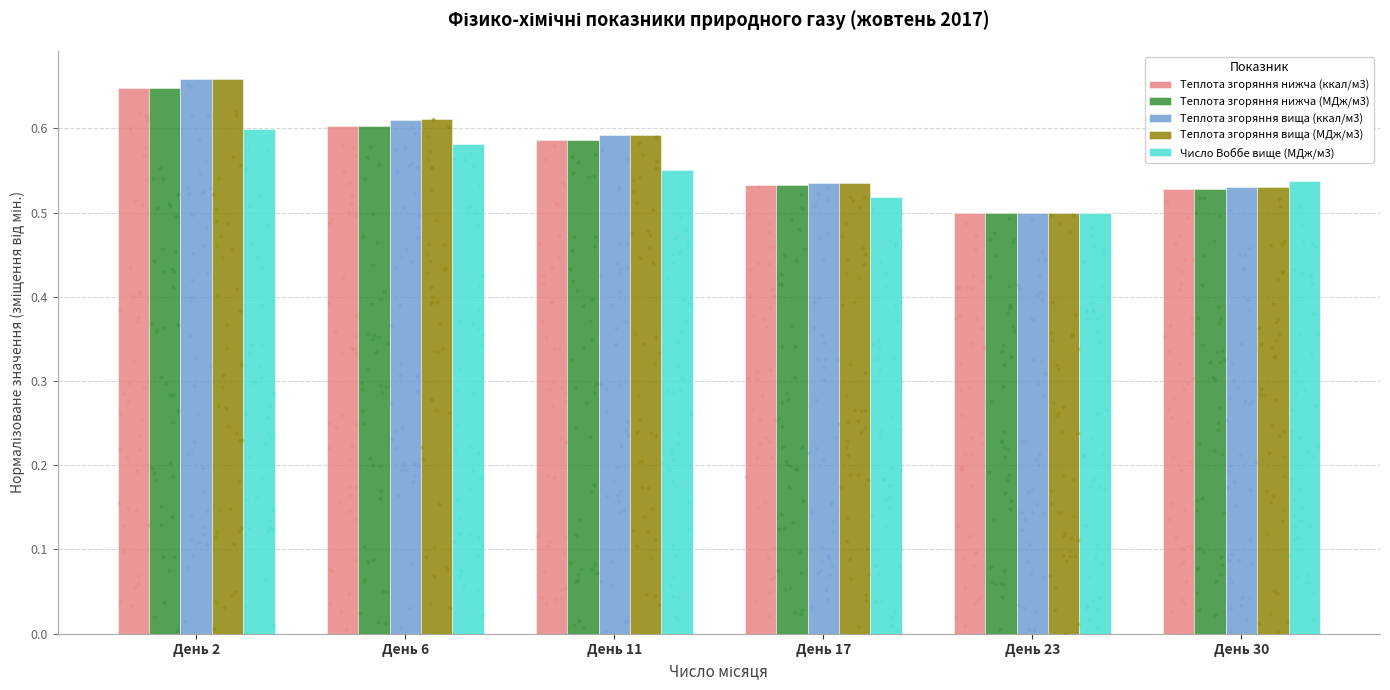

At how many categories does at least one series exceed 0?

6